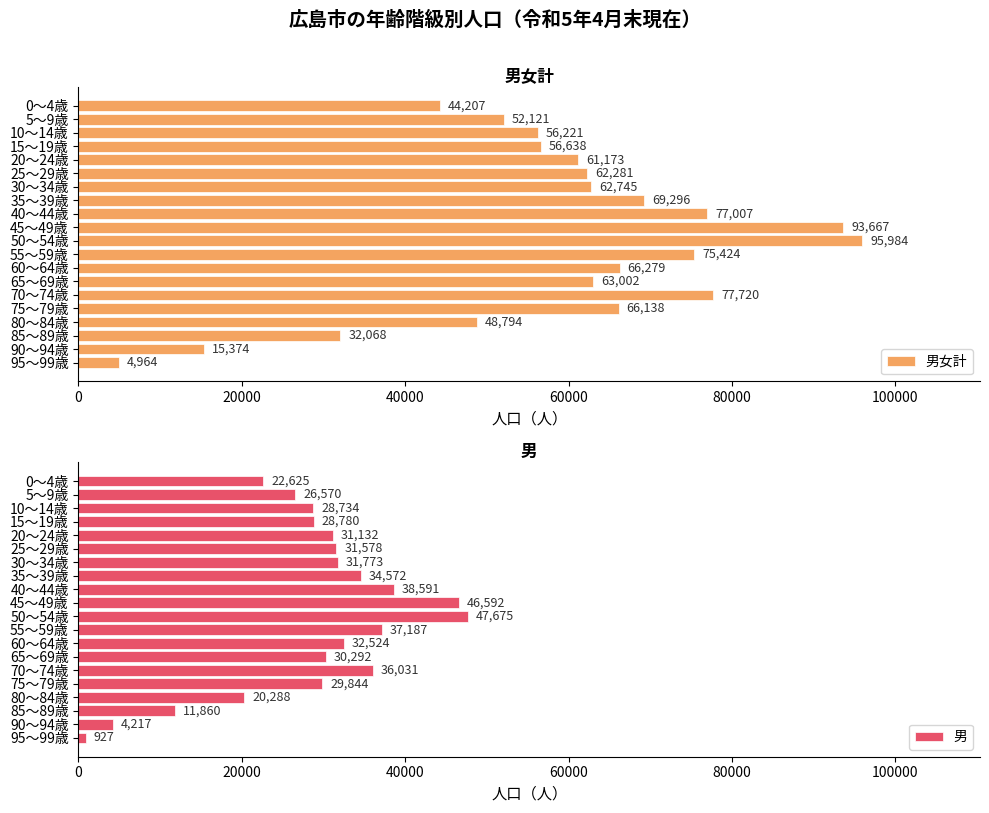

The 男 series shows 26570 at 5～9歳. True or false?

True